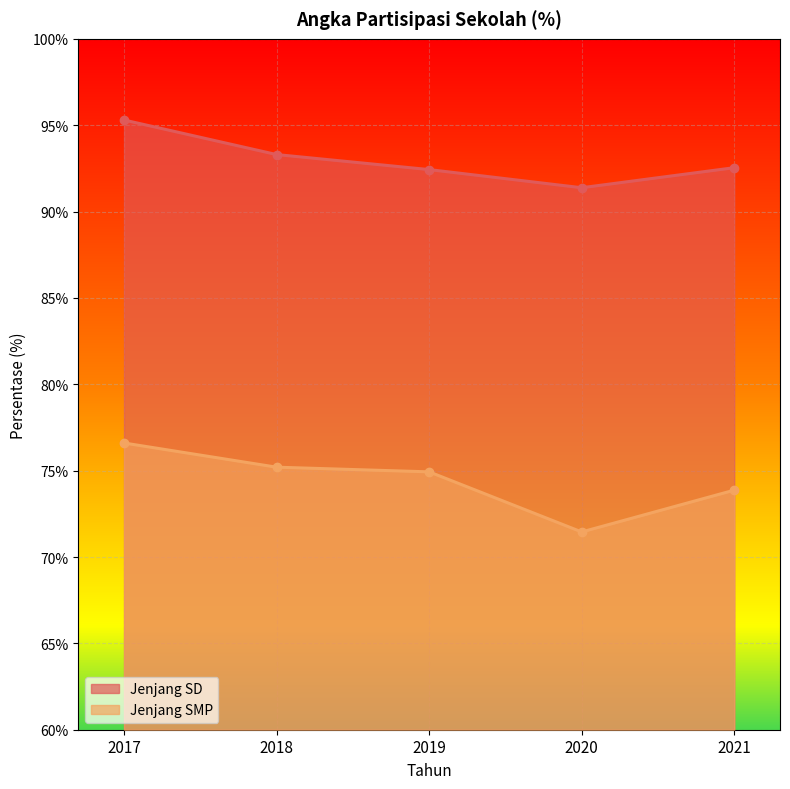

The Jenjang SD series shows 91.4 at 2020. True or false?

True